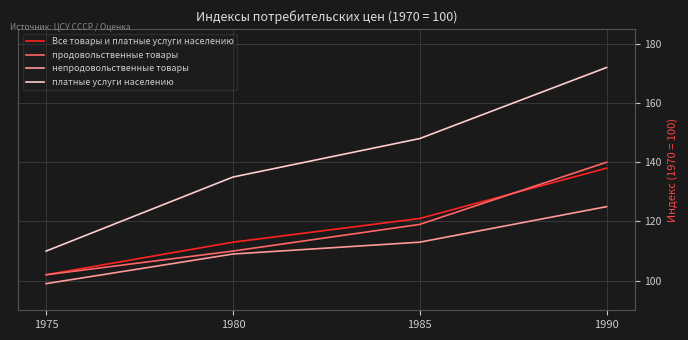

Where is непродовольственные товары nearest to the value 112?

1985